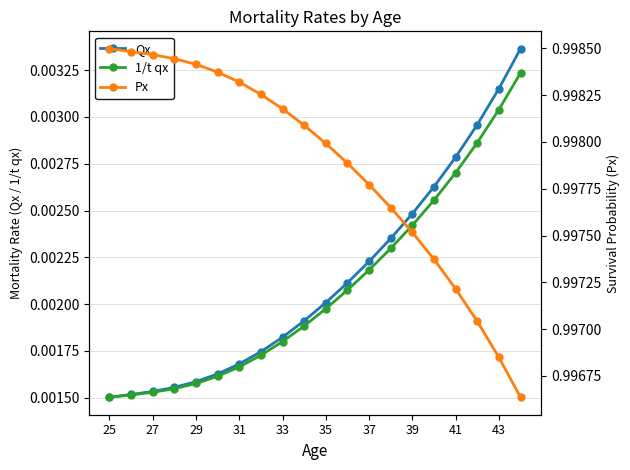

True or false: 1/t qx has more than 2 points higher than both neighbors.

False